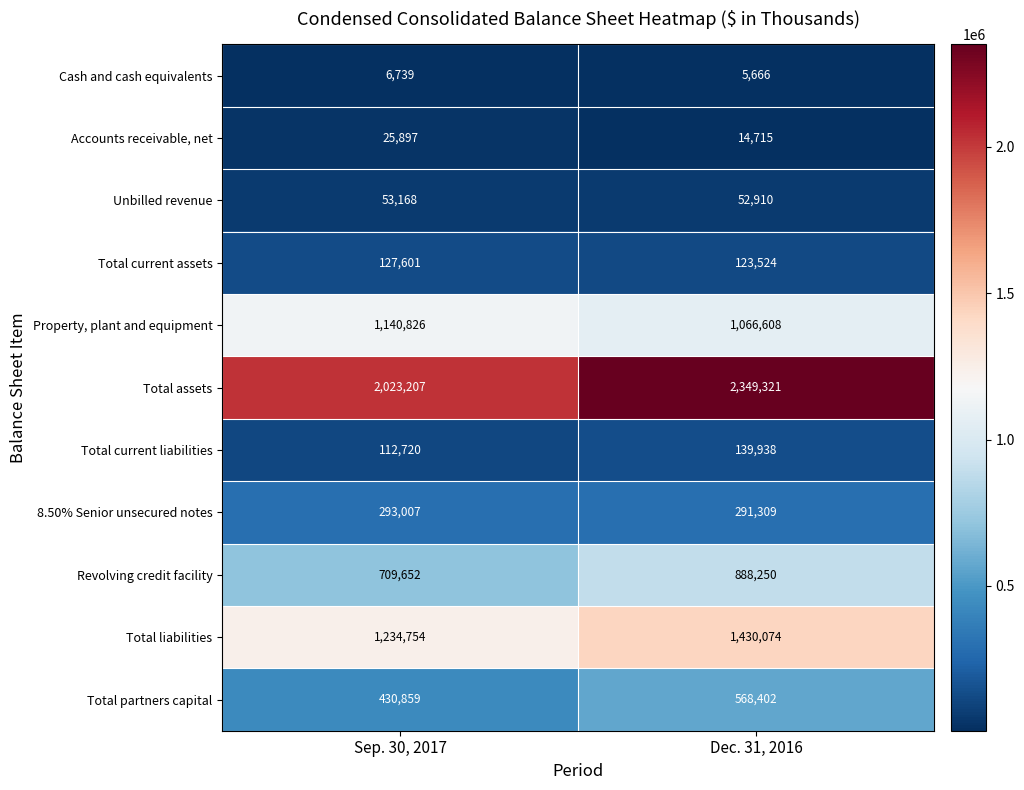

What is the sum of all 8.50% Senior unsecured notes values?

584316